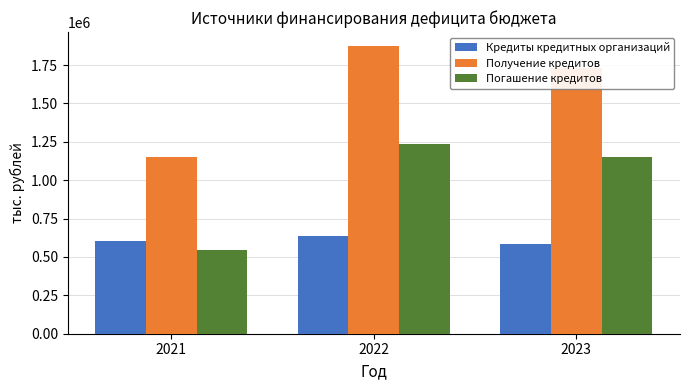

At which category is the sum across all series the highest?

2022